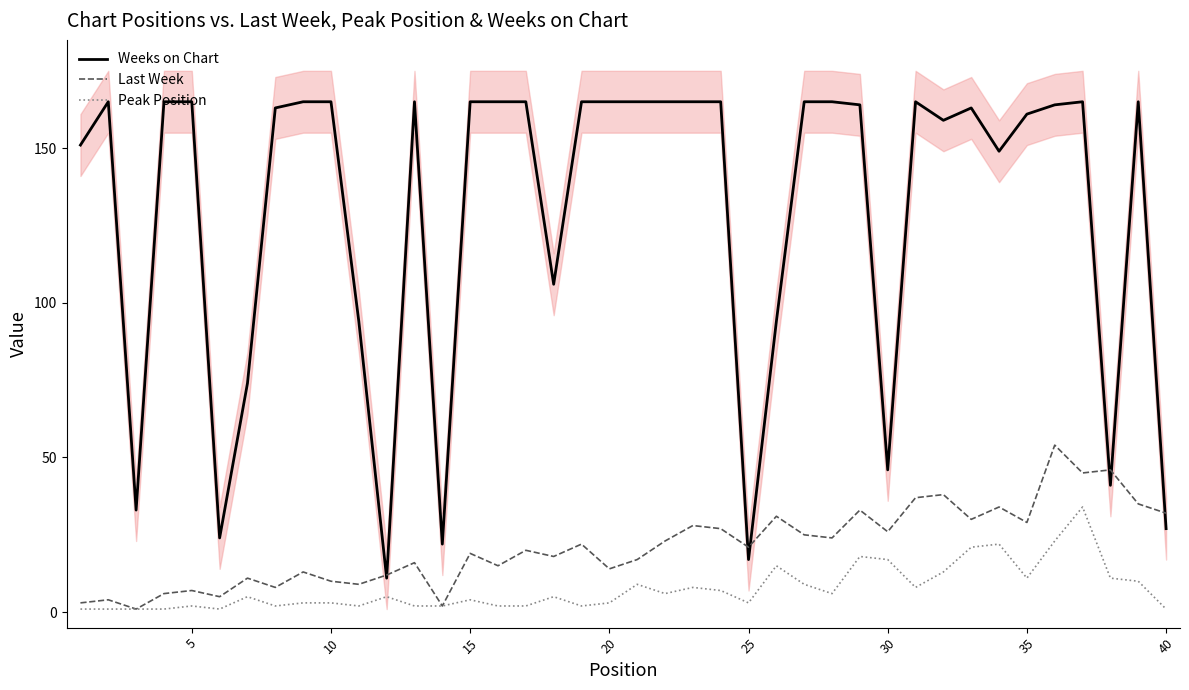

True or false: Peak Position and Weeks on Chart intersect in this chart.

False